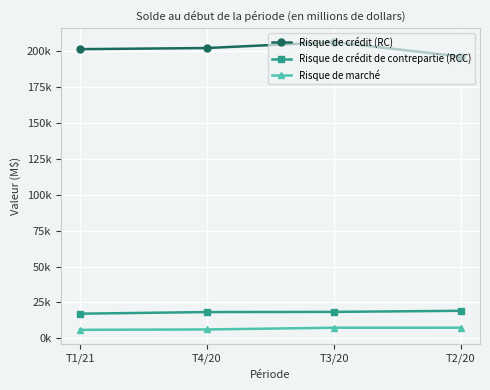

What is the total value across all series at T4/20?

226733